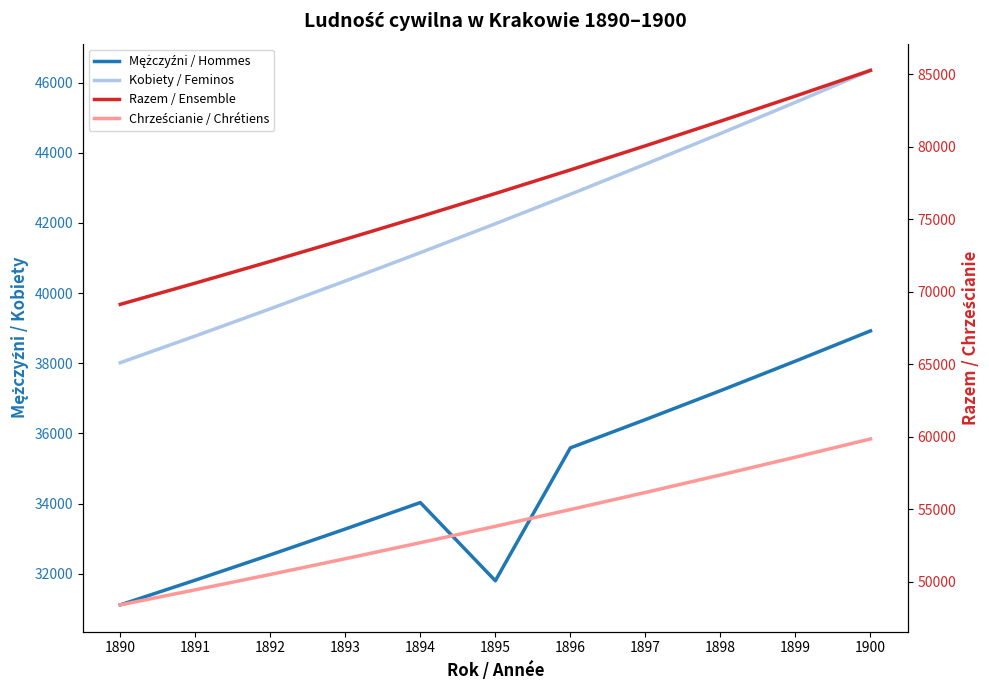

True or false: Mężczyźni / Hommes has more than 0 interior local peaks.

True